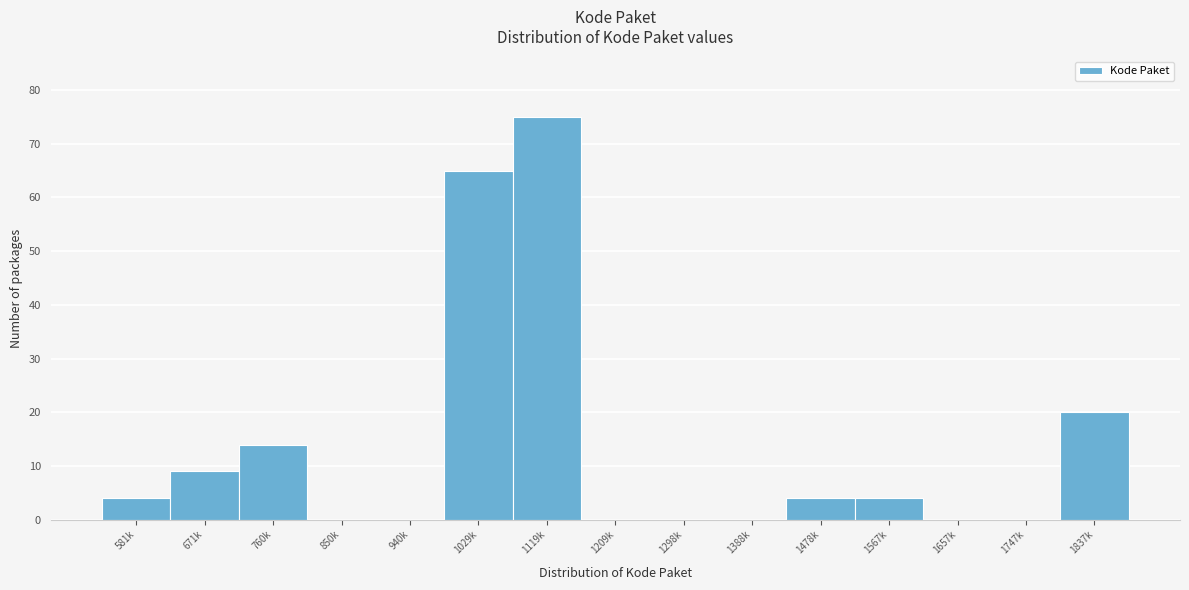

Reading left to right, transcribe all the data shown in this chart.

581k=4	671k=9	760k=14	850k=0	940k=0	1029k=65	1119k=75	1209k=0	1298k=0	1388k=0	1478k=4	1567k=4	1657k=0	1747k=0	1837k=20